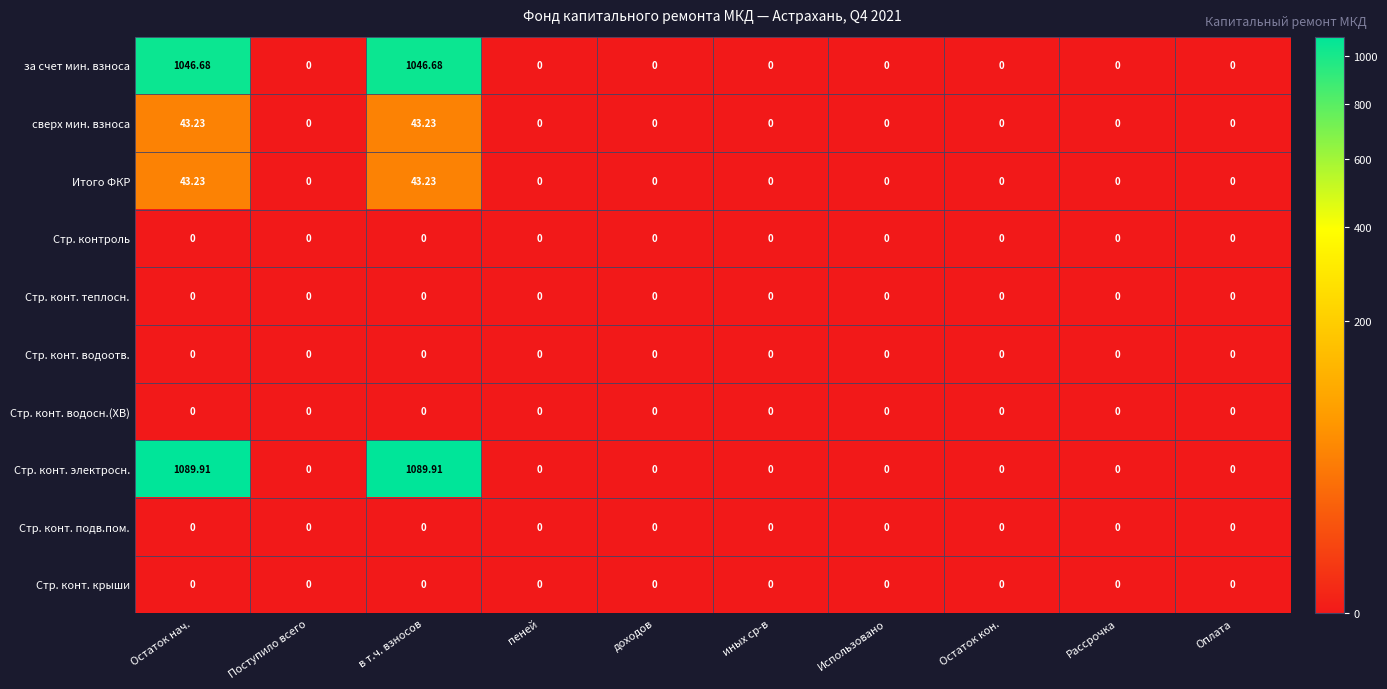

Which series has the widest spread of values?

Стр. конт. электросн.